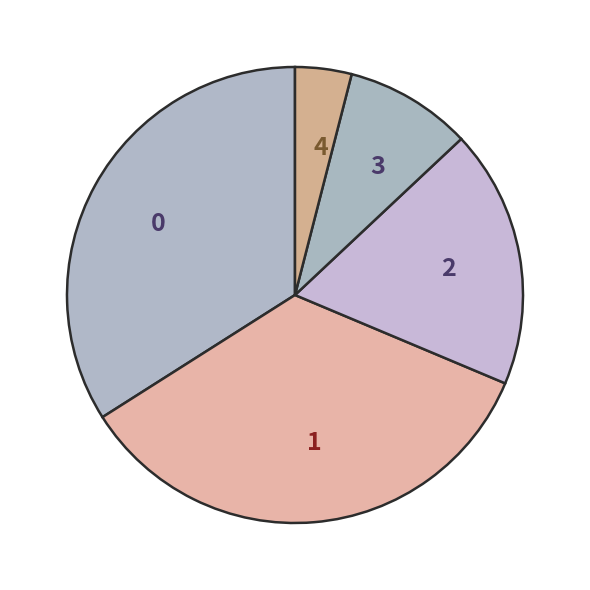

Is 2 the majority of the pie?

No